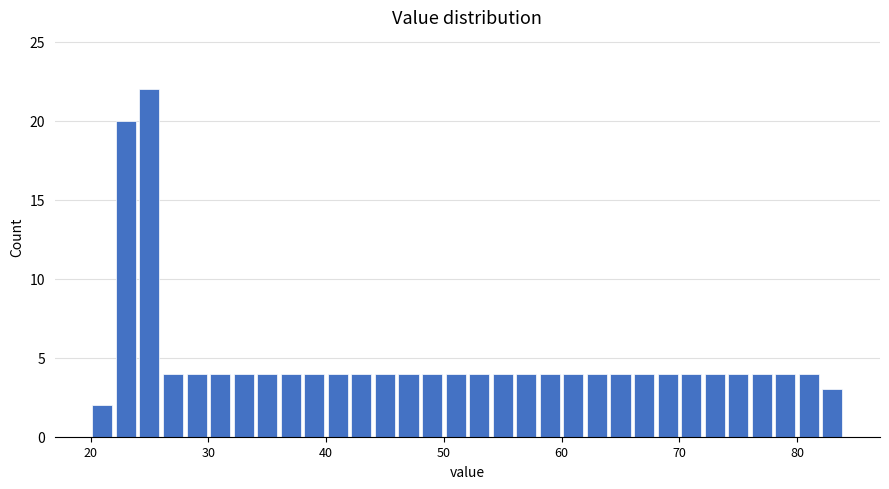

Around what value on the x-axis is the tallest bar? Give the approximate position of its centre, as read against the axis.

25